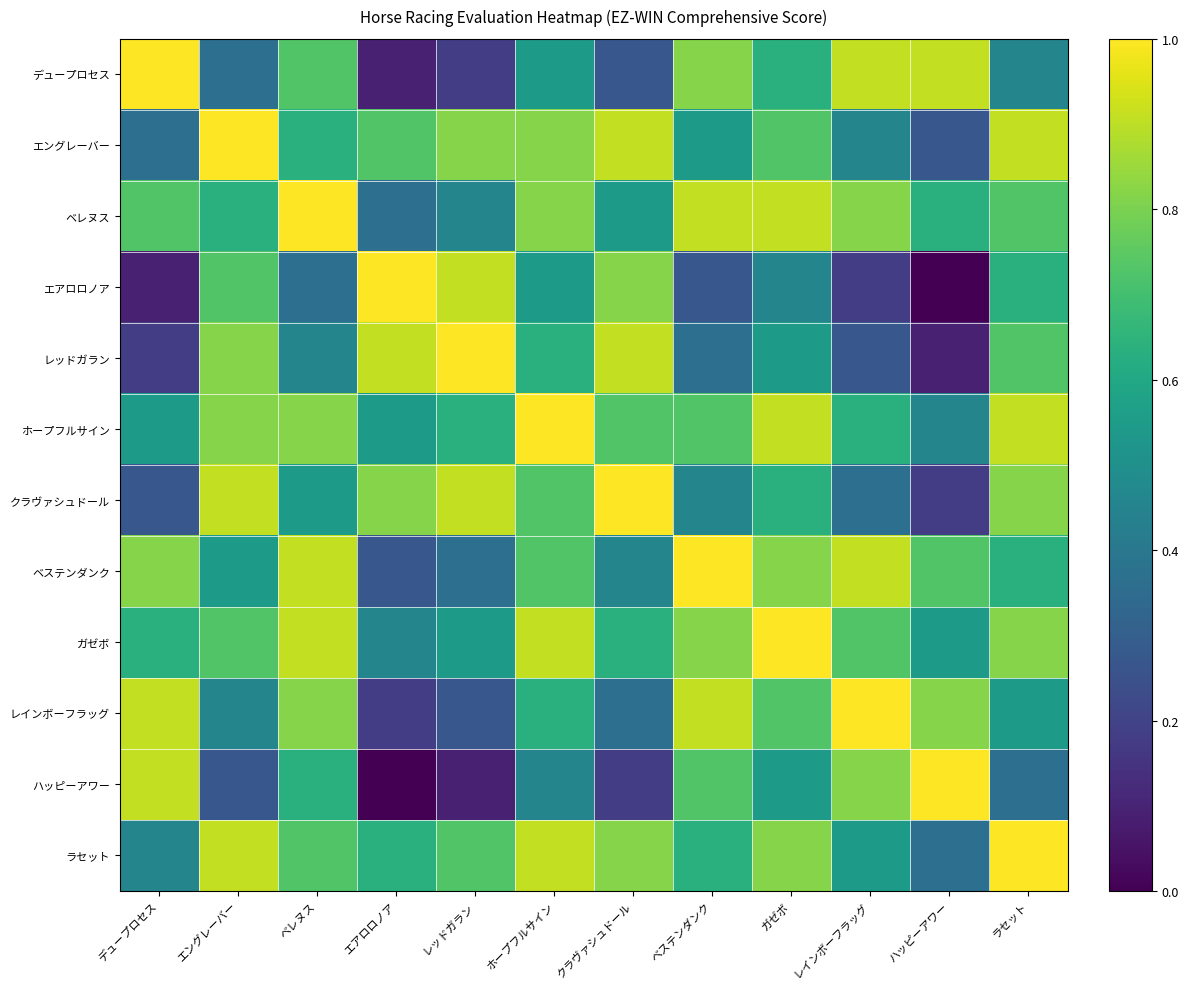

At which category does the chart reach its peak across all series?

デュープロセス